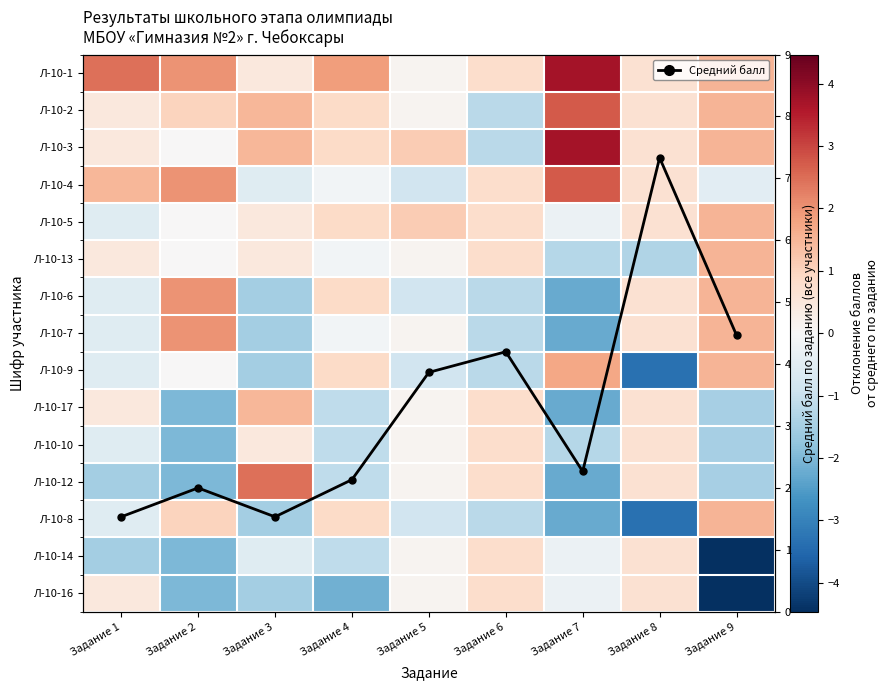

What is the difference between the maximum and second lowest values in the Л-10-12 series?

4.5